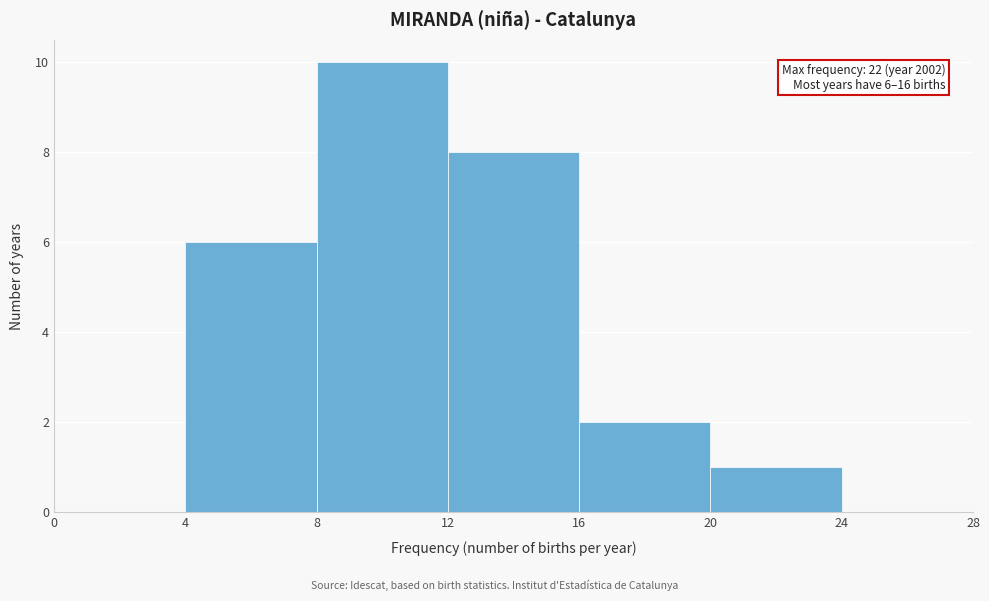

Over which range of the x-axis is the bar tallest?

8 to 12